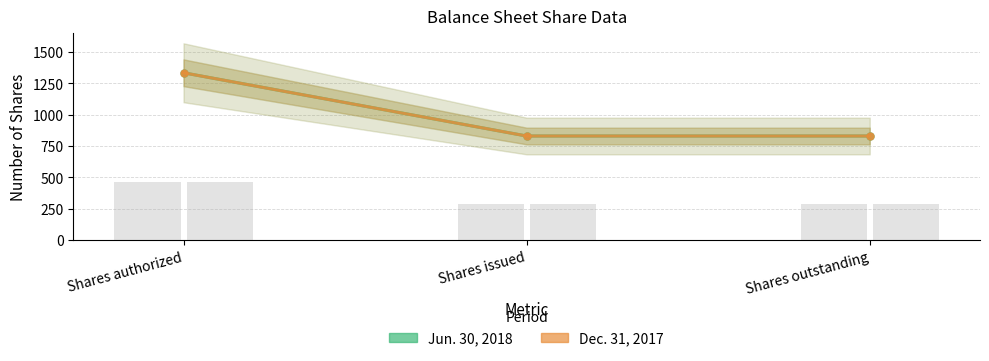

At how many categories does at least one series exceed 1072?

1